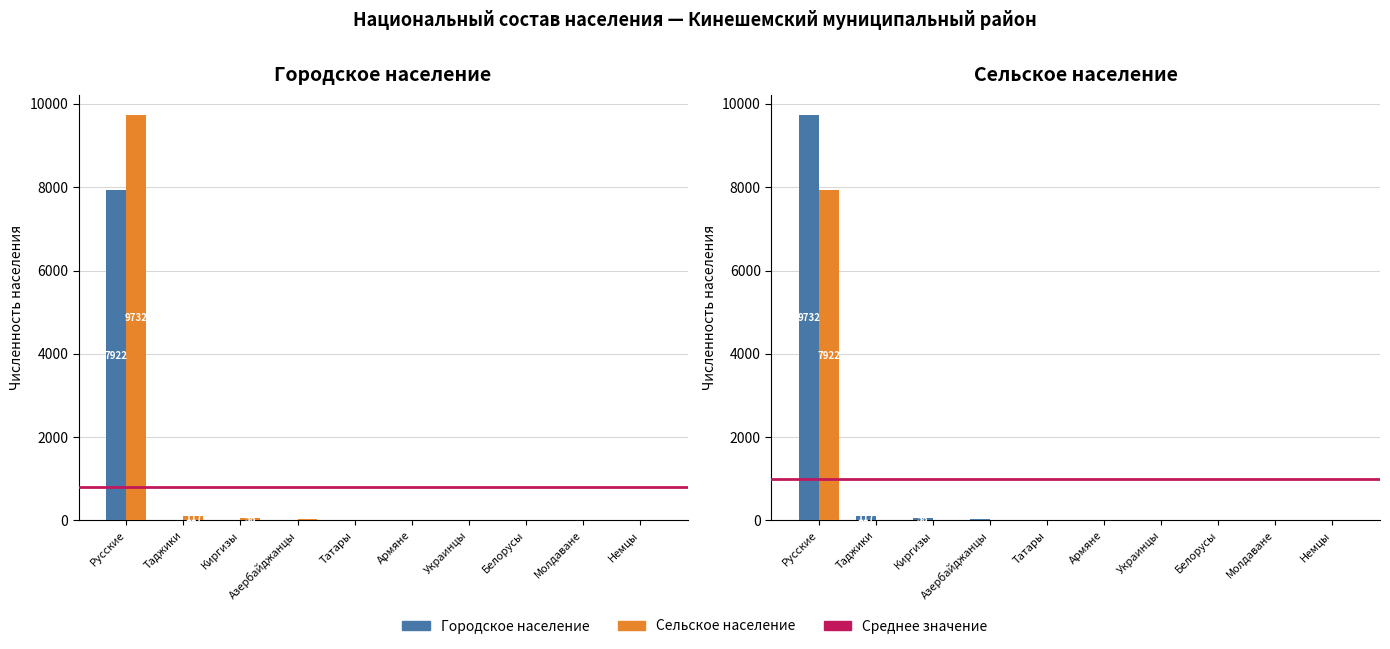

Which series has the largest total across all categories?

Сельское население (мужчины и женщины)